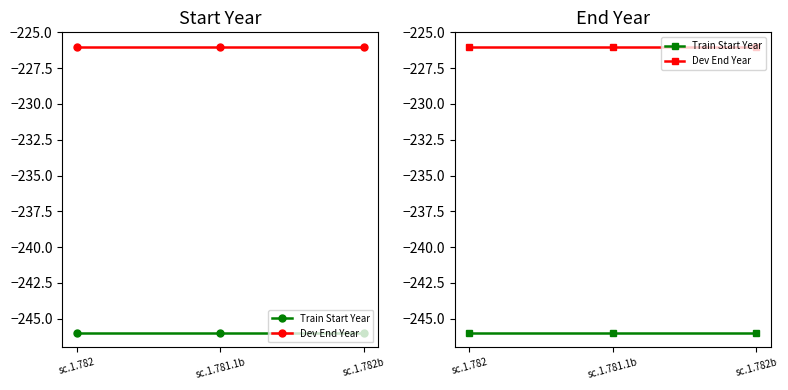

Is it true that Train Start Year equals -79 at sc.1.782b?

False